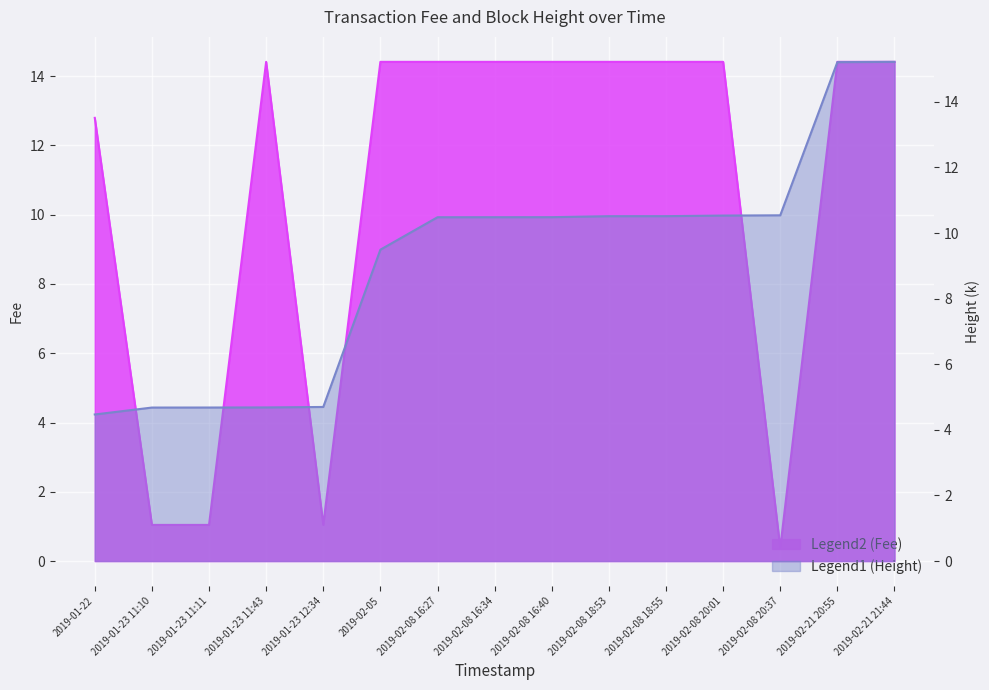

What are all the series names shown in the legend?

Fee, Height